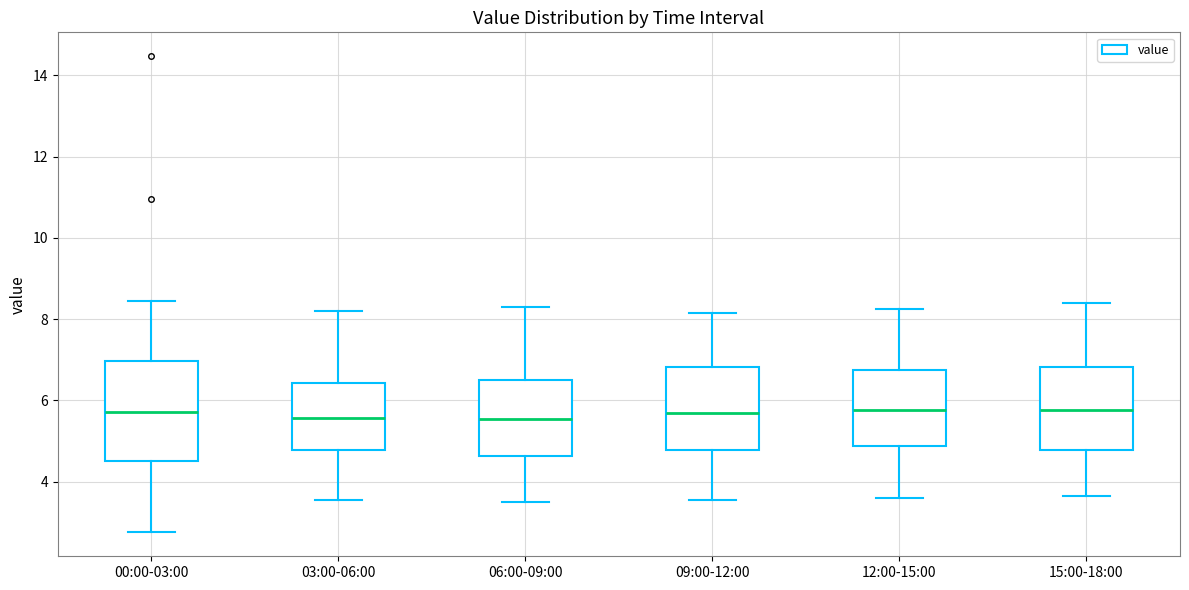

Comparing the boxes themselves (not the whiskers), which one is the tallest?

00:00-03:00